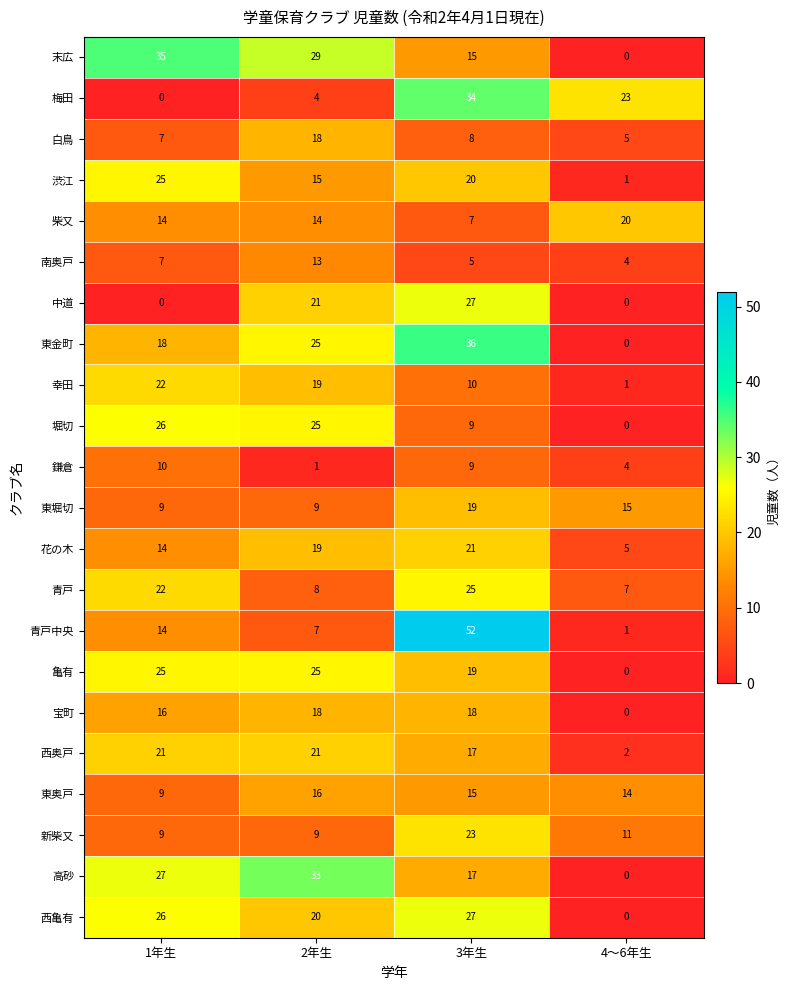

At which category is the sum across all series the highest?

3年生